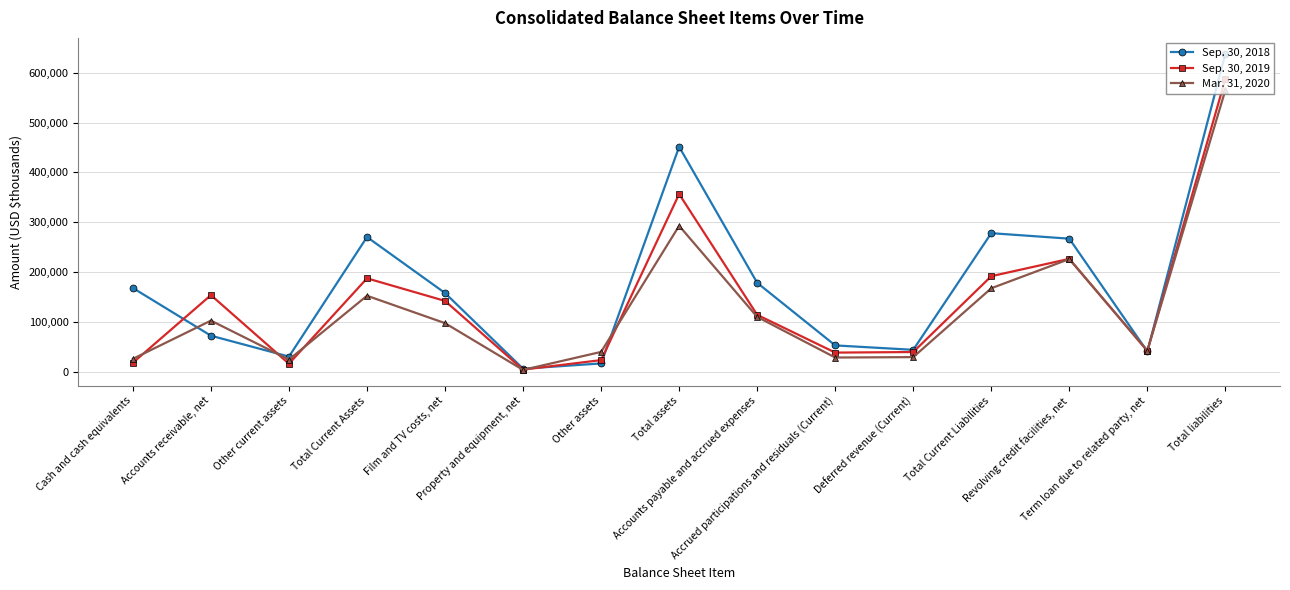

Which series changed the most between Other current assets and Film and TV costs, net?

Sep. 30, 2018